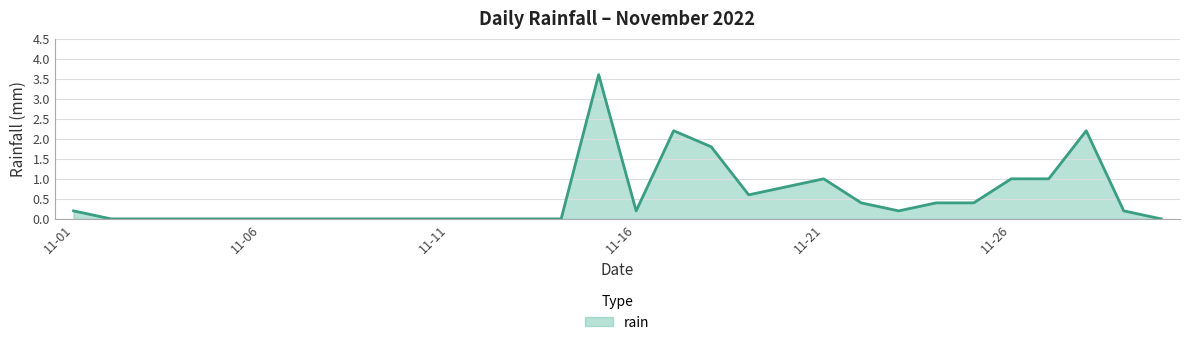

Does the chart display data point markers on the line(s)?

No